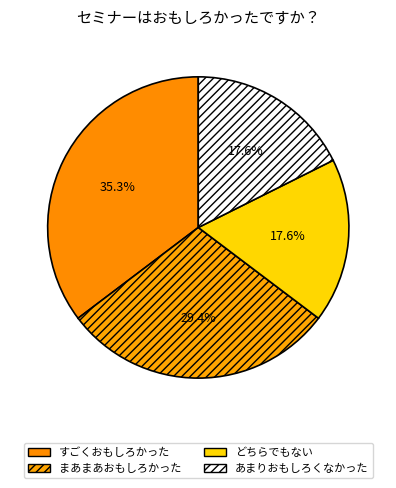

Is there any slice that represents more than half of the pie?

No